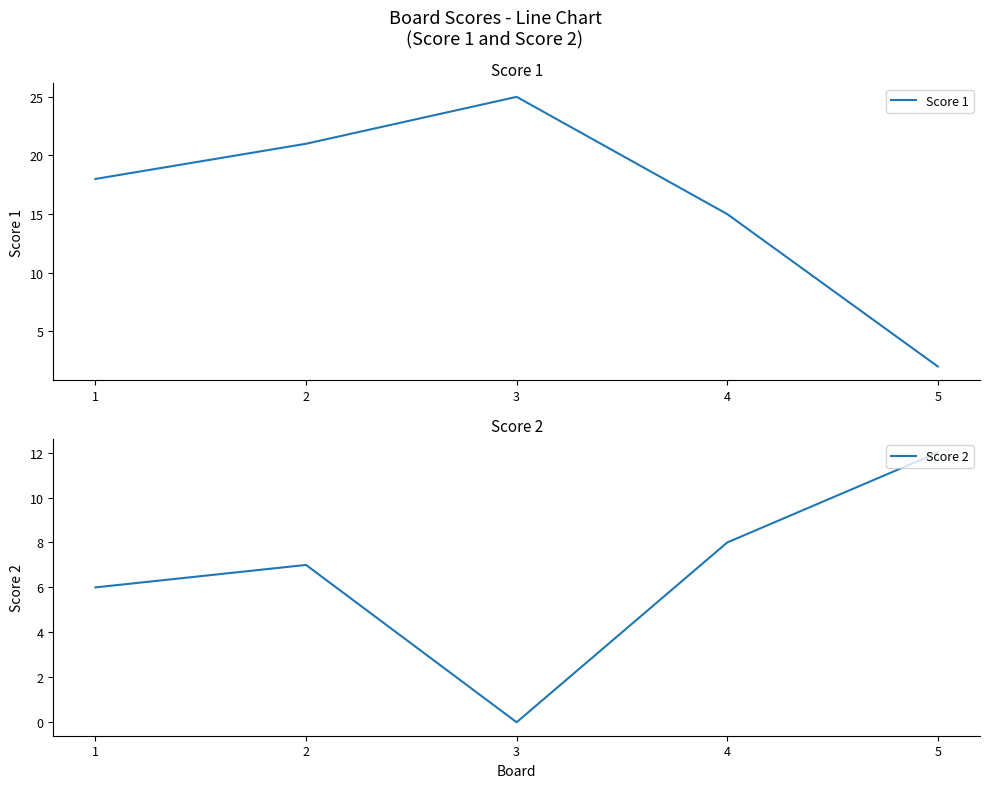

Which series has the largest total across all categories?

Score 1